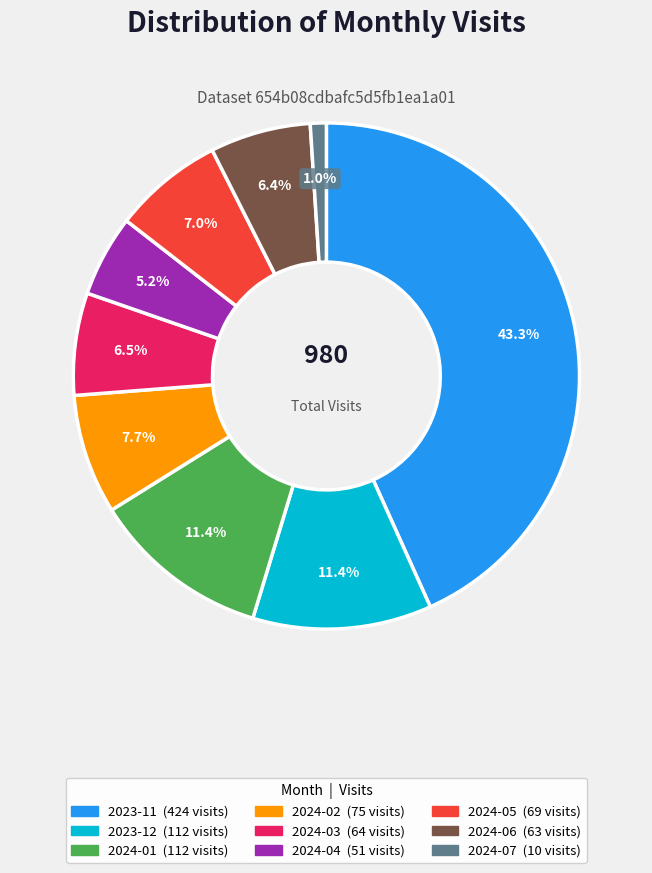

How many slices are in this pie chart?

9